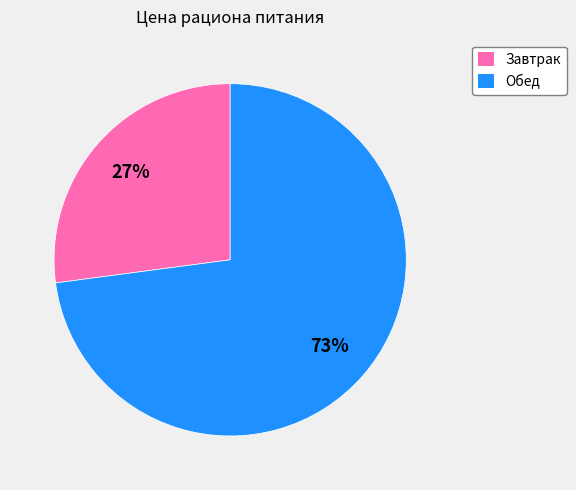

Which has a higher value, Обед or Завтрак?

Обед